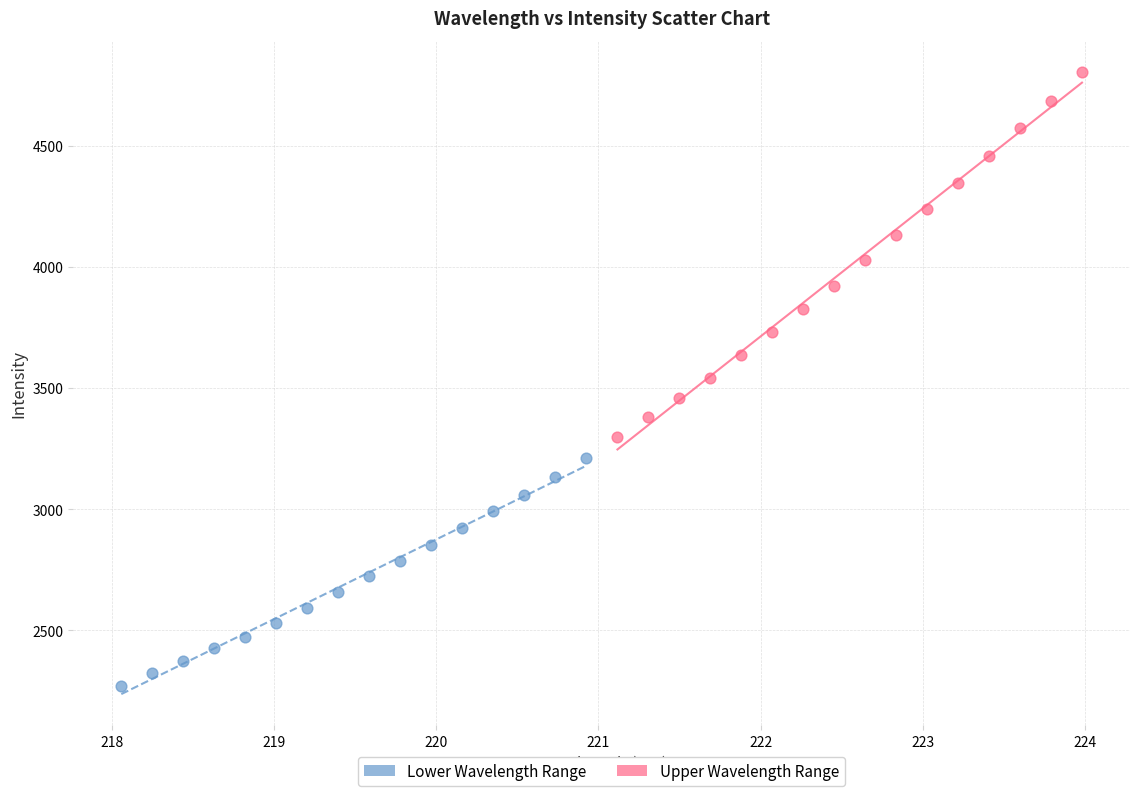

Which series reaches the maximum Y coordinate?

Upper Wavelength Range